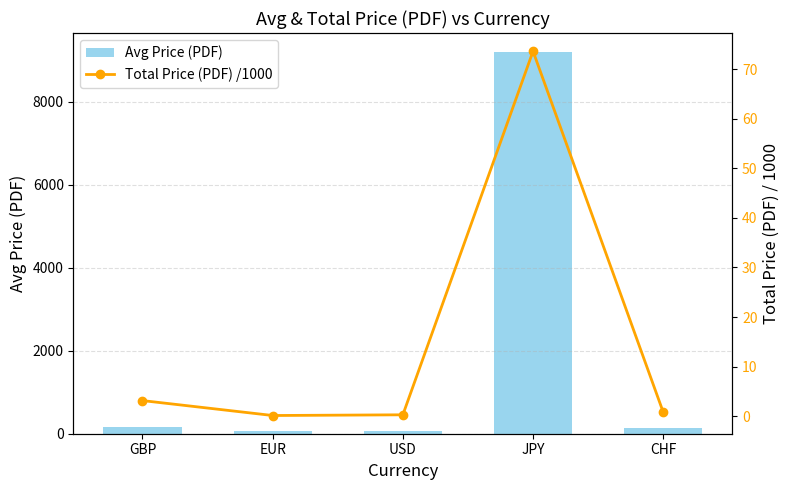

What is the difference between the highest and lowest values at EUR?

70.5